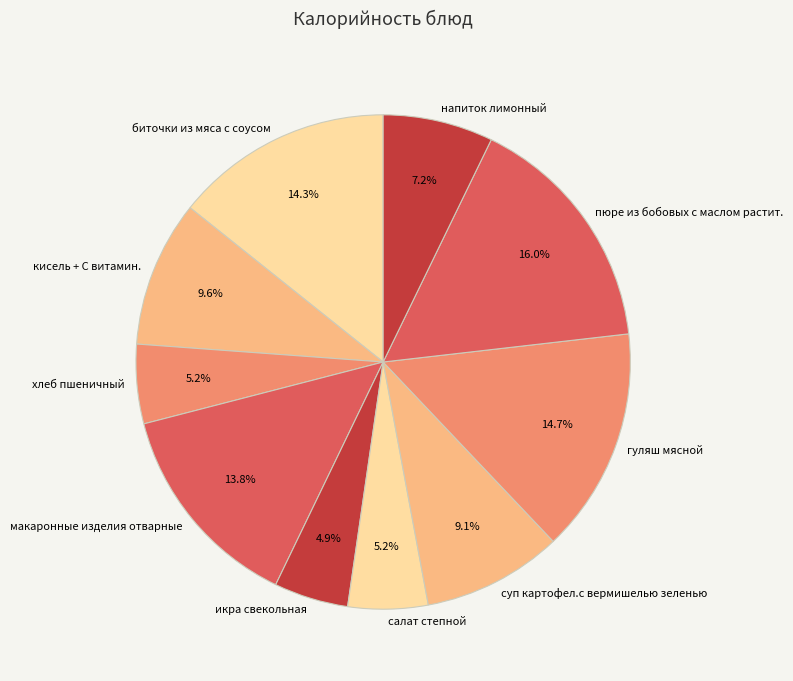

What percentage is NOT represented by икра свекольная?

95.1%